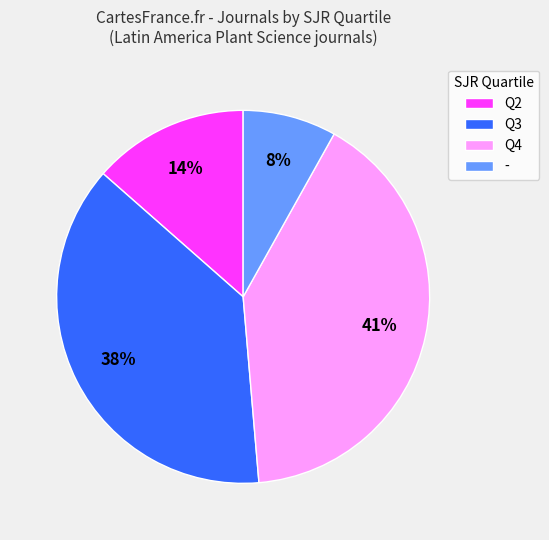

Rank the categories by value from highest to lowest.

Q4, Q3, Q2, -